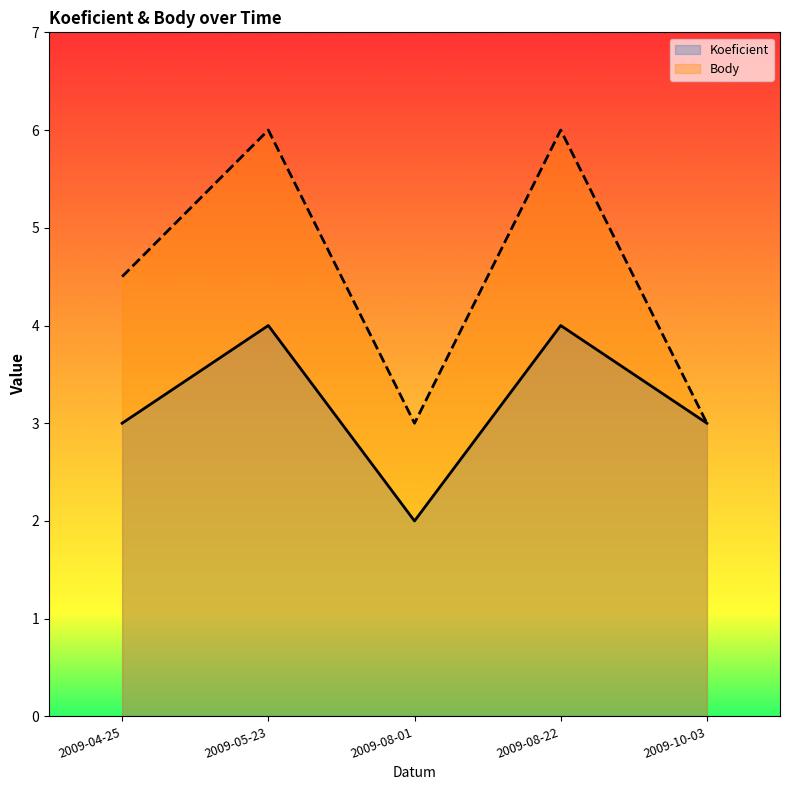

List the labels in order of Body value, largest first.

2009-05-23, 2009-08-22, 2009-04-25, 2009-08-01, 2009-10-03